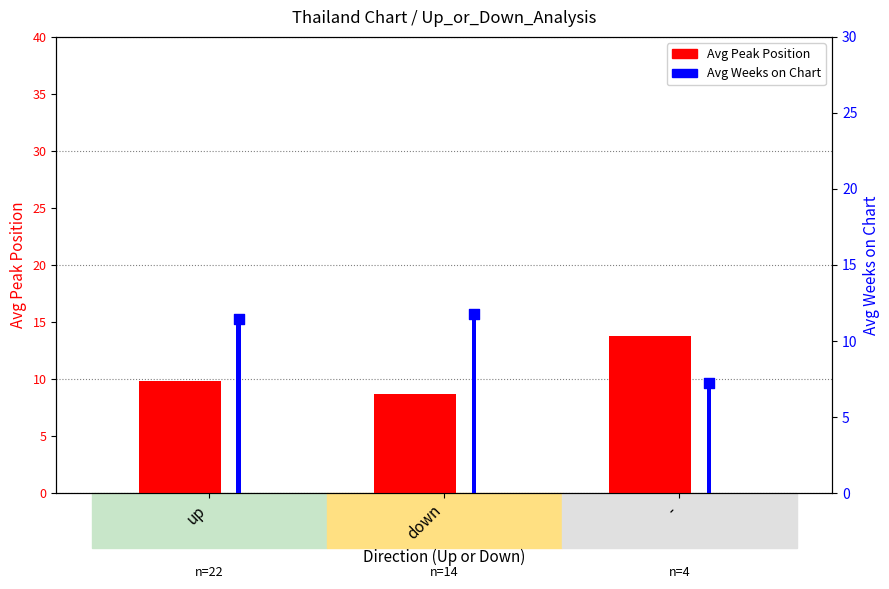

Which series has the largest total across all categories?

Avg Peak Position